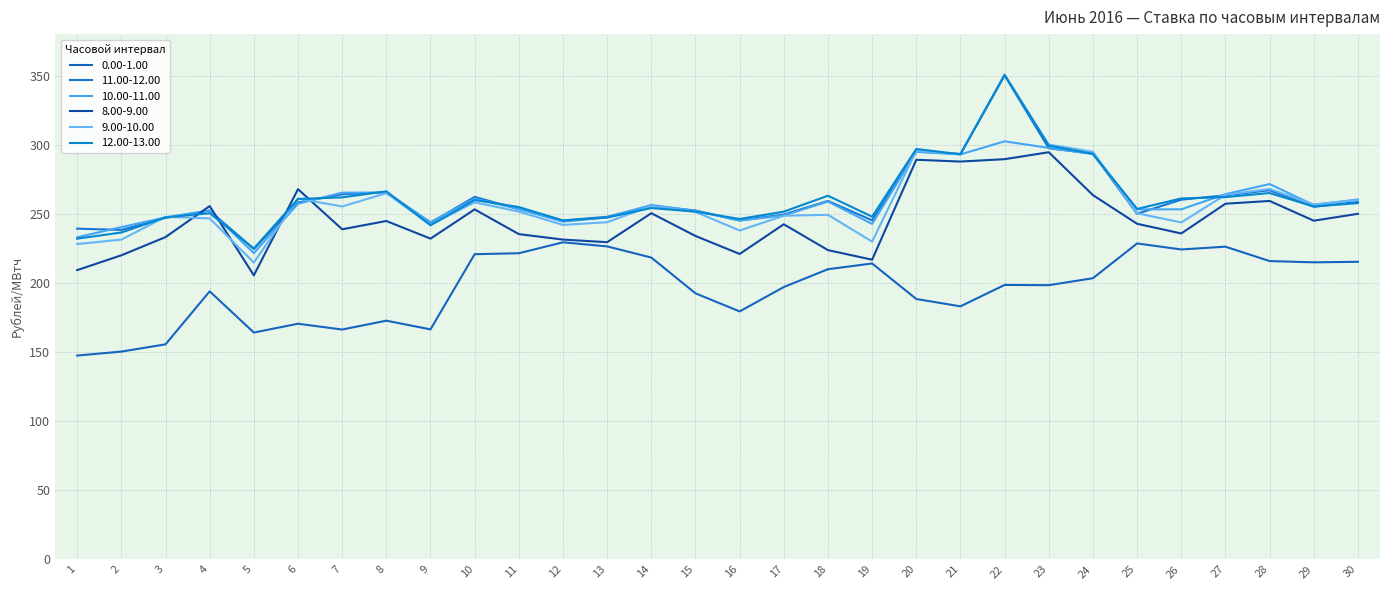

True or false: 11.00-12.00 has a value of 250.0 at 25.

True